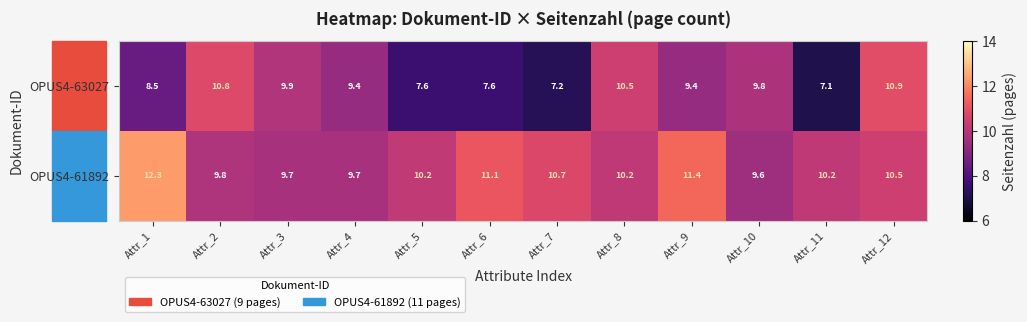

What is the sum of the OPUS4-63027 values at Attr_10 and Attr_8?

20.3